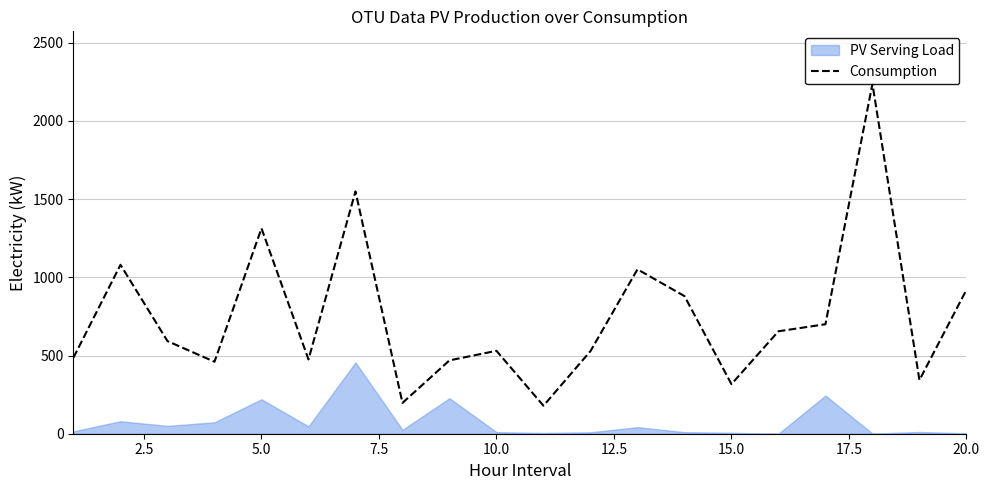

What is the value of the 11th point from the left?

179